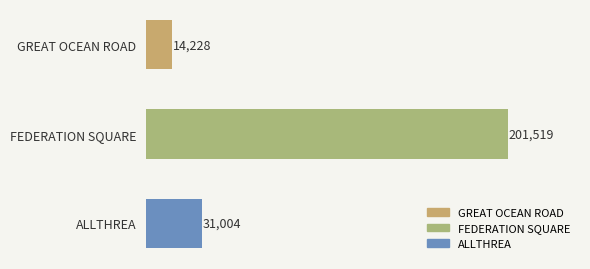

How many values are below 31004?

1